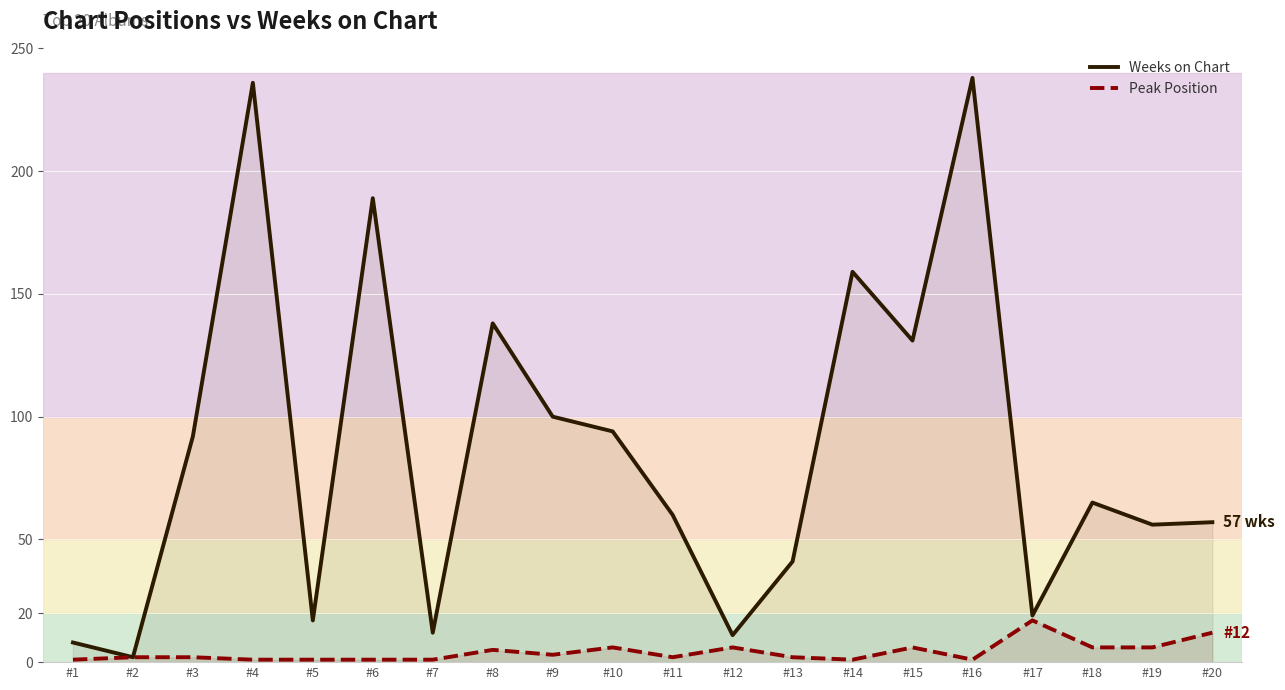

At how many categories does at least one series exceed 208?

2